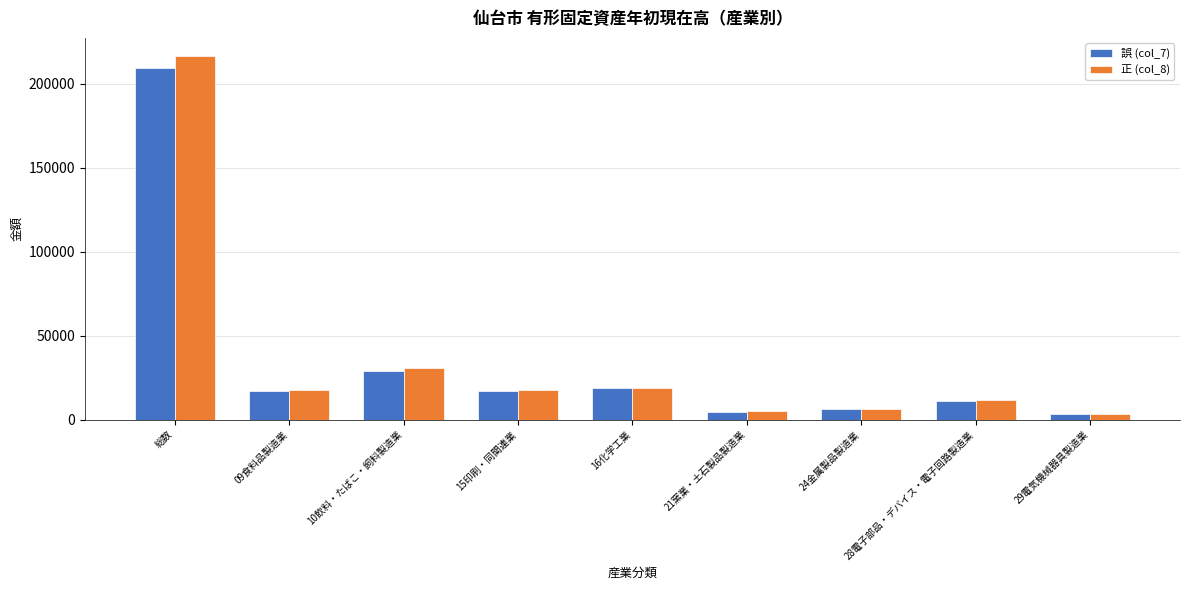

What is the difference between the 正 (col_8) values at 総数 and 10飲料・たばこ・飼料製造業?

185939